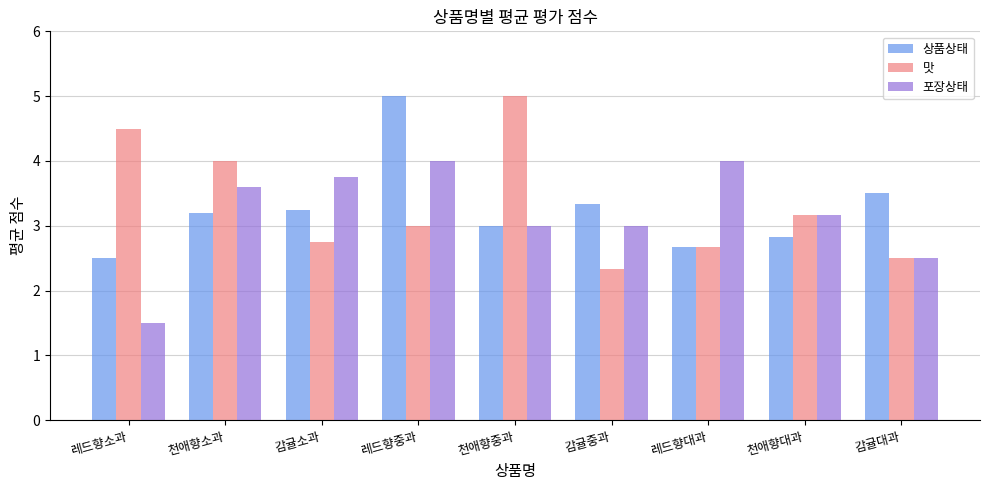

What is the average value of the 맛 series?

3.3